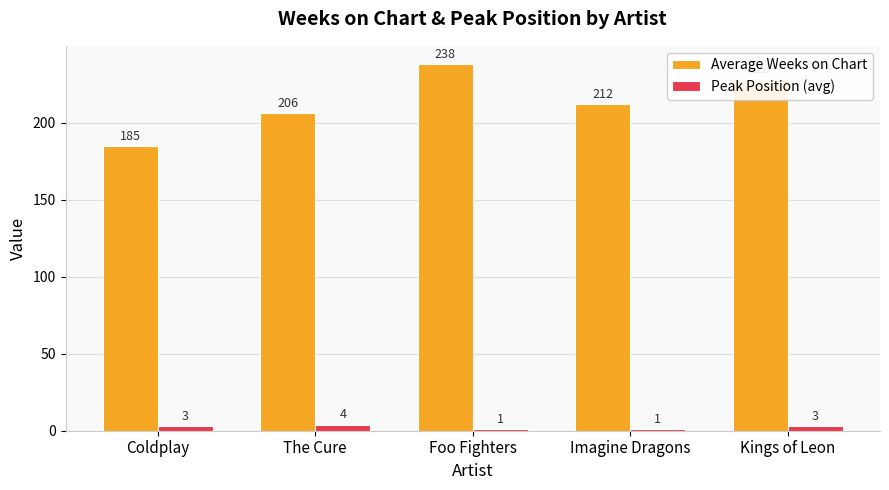

What is the maximum value shown in the chart?

238